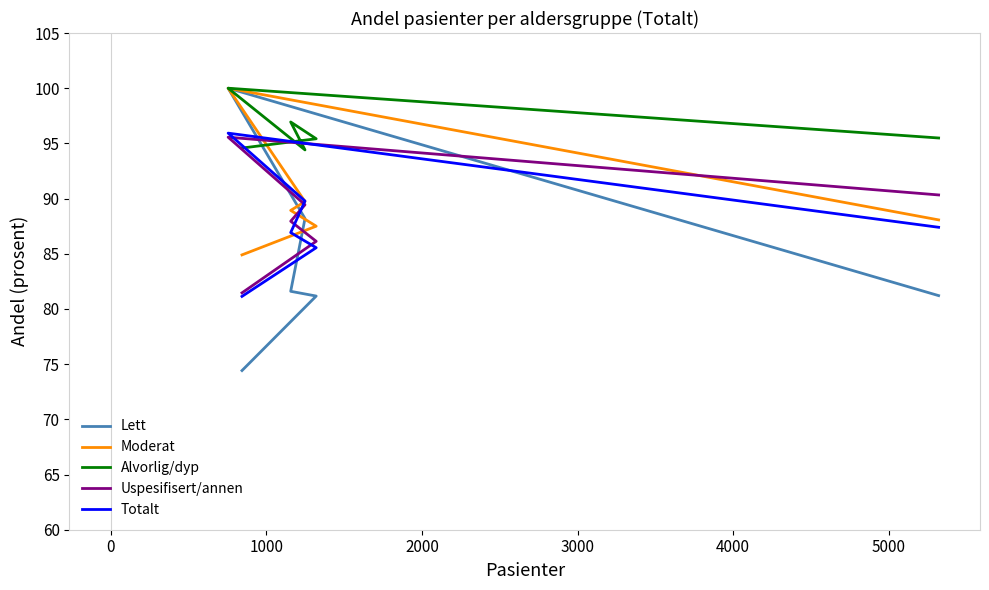

What is the approximate value of Alvorlig/dyp at 2000?

96.9